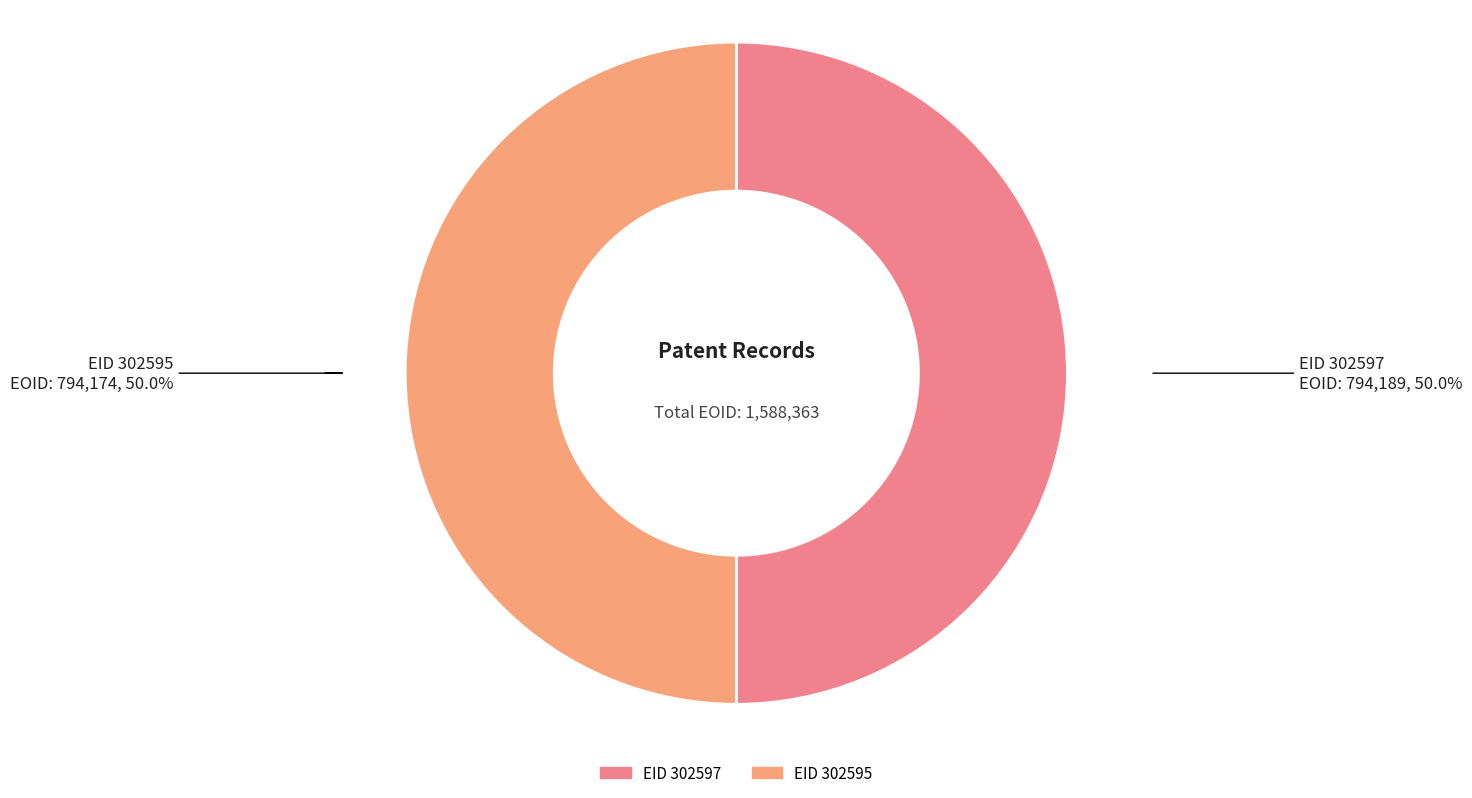

True or false: EID 302597 accounts for 50% of the total.

True